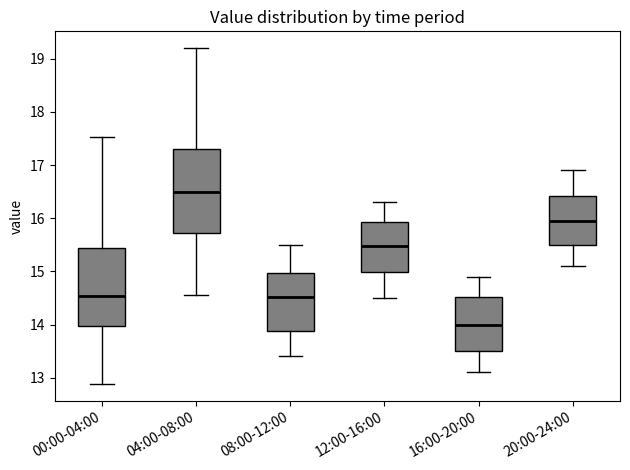

Where does the lower whisker of the box for 20:00-24:00 end on the y-axis? The values are not printed on the chart, so give them approximately, as read against the axis.

15.1